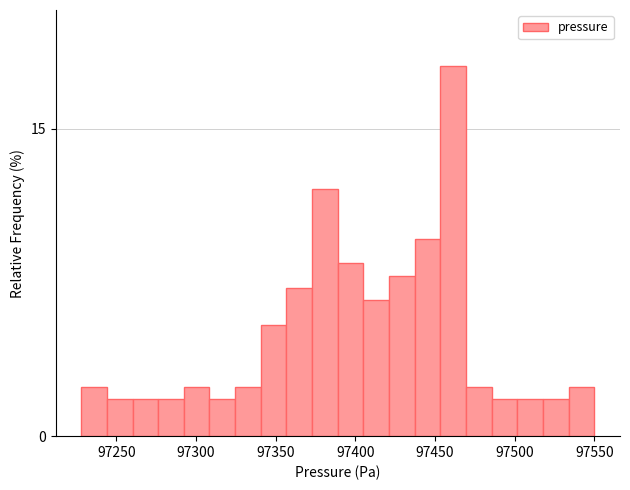

Read against the x-axis, roughly where is the centre of the tallest bar?

97460